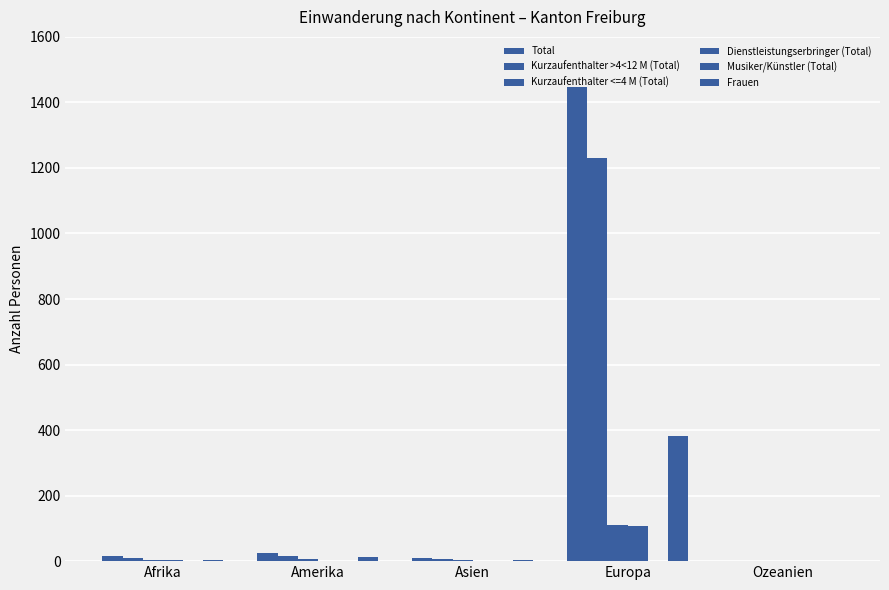

Where does the Dienstleistungserbringer (Total) series first go above 1?

Afrika